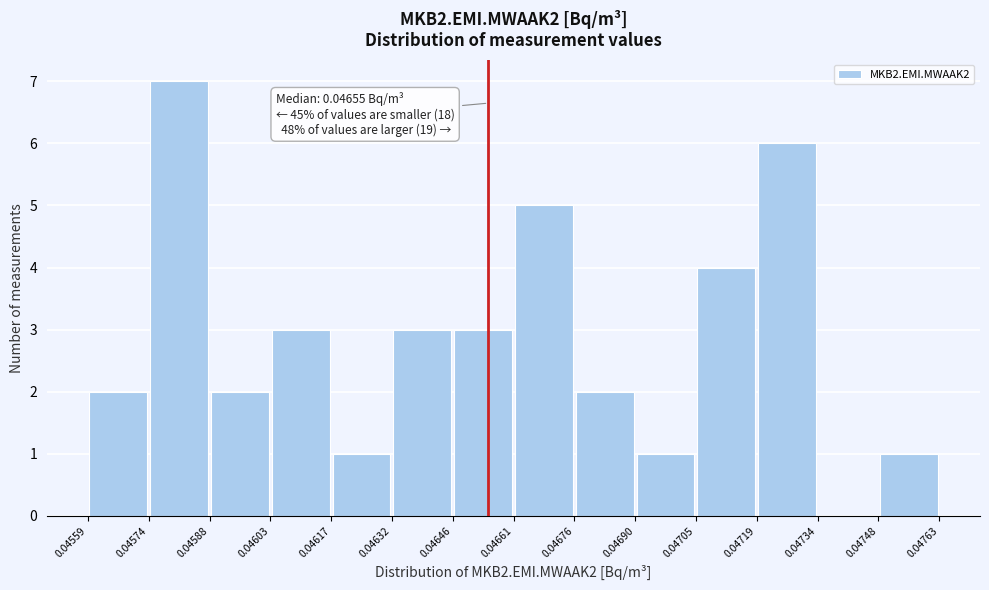

Which range on the x-axis has the tallest bar?

0.04574 to 0.04588